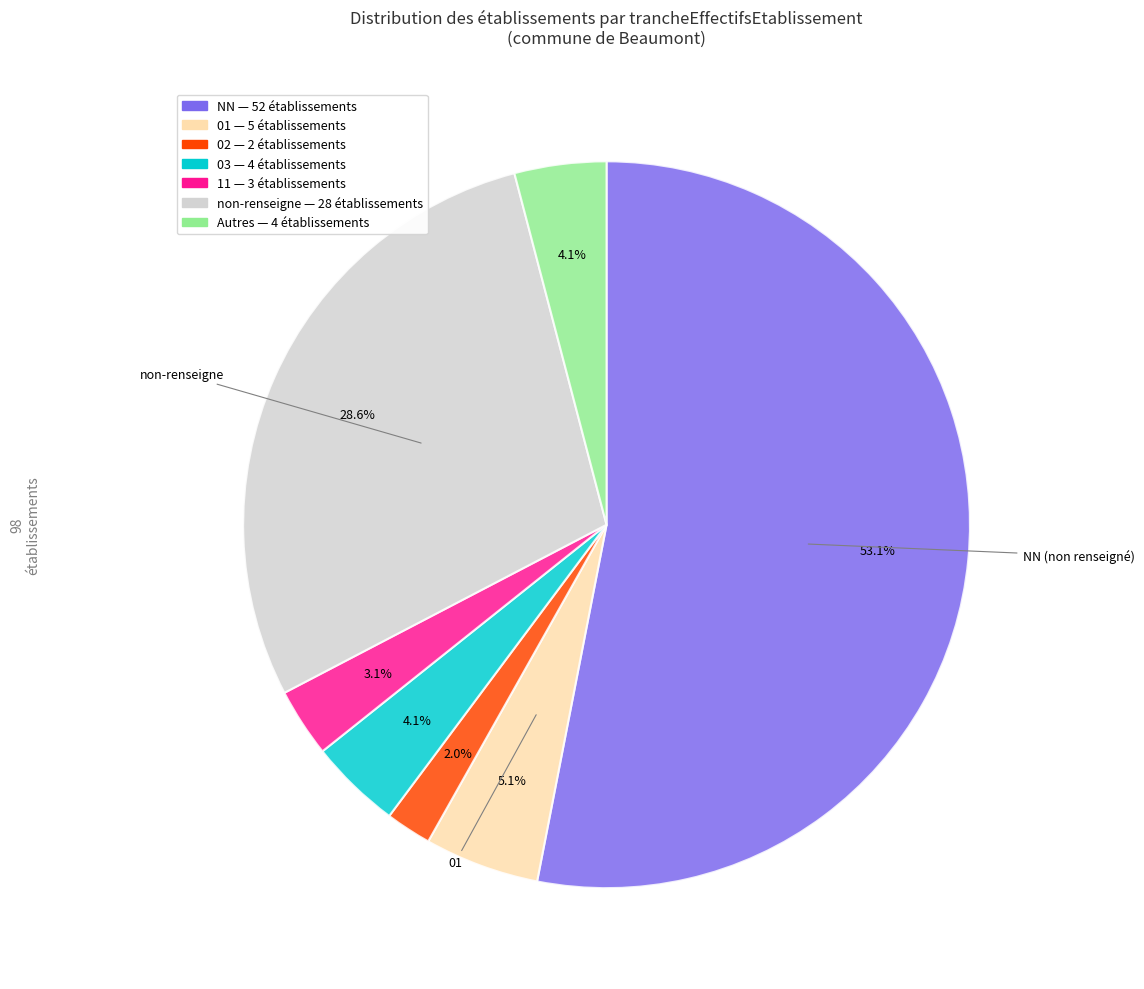

Is there a majority slice in this chart?

Yes